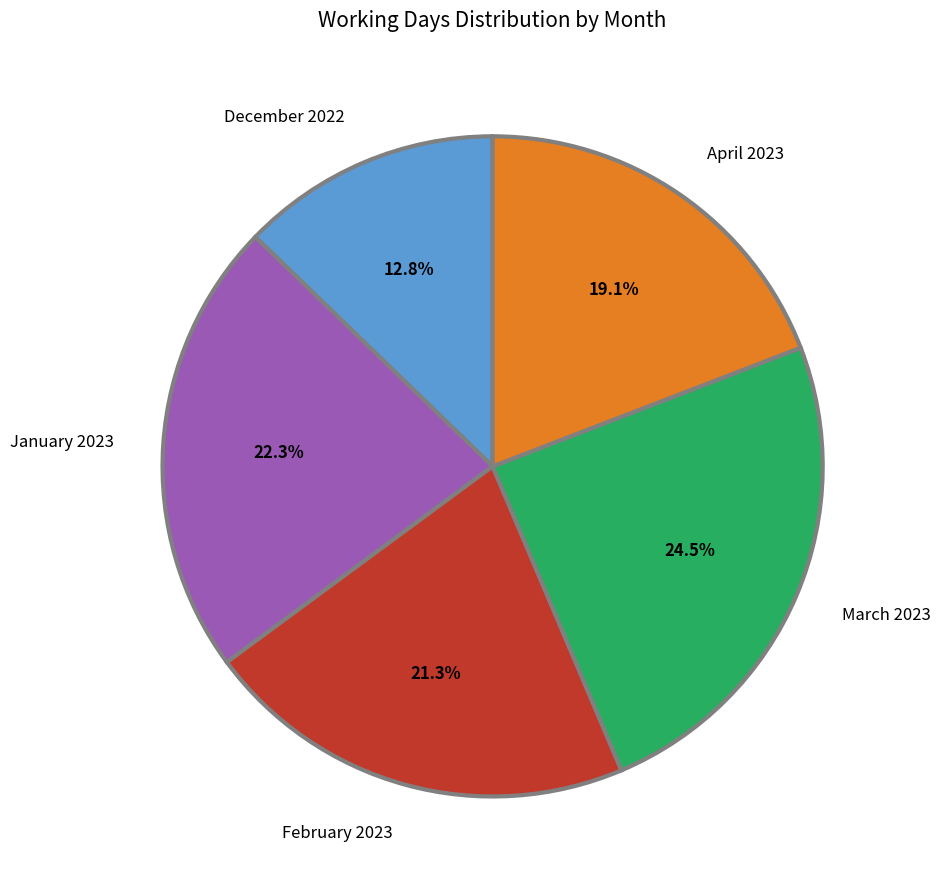

Which category has the biggest portion of the pie?

March 2023